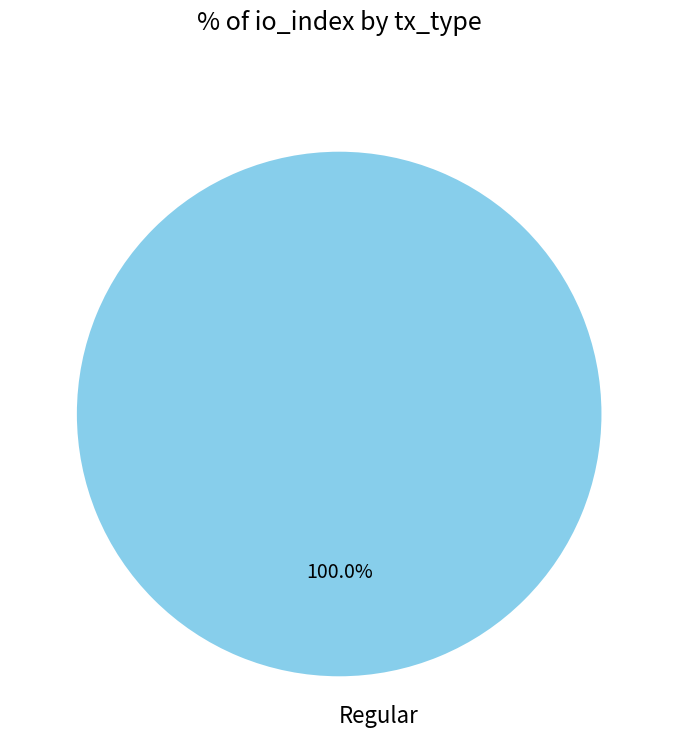

How many segments does this pie chart have?

1